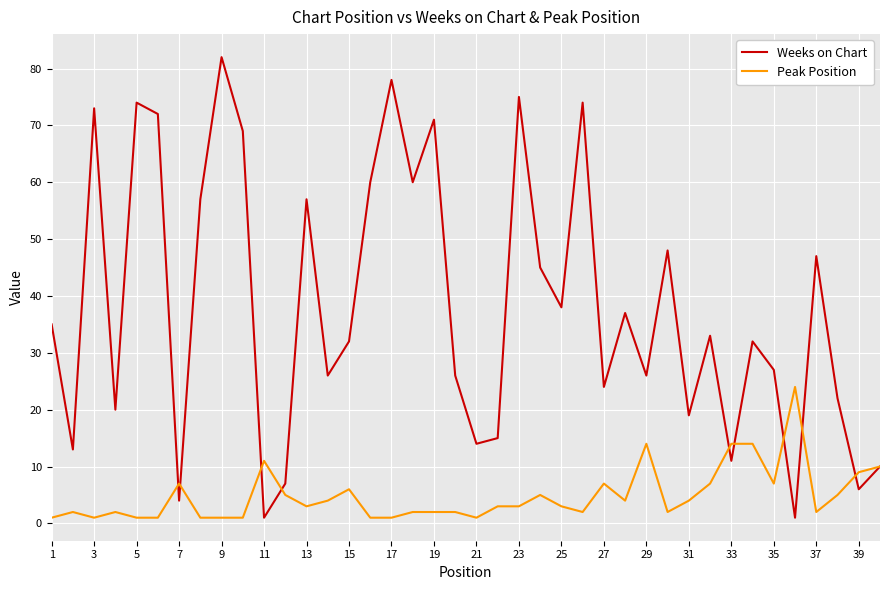

What are all the series names shown in the legend?

Weeks on Chart, Peak Position